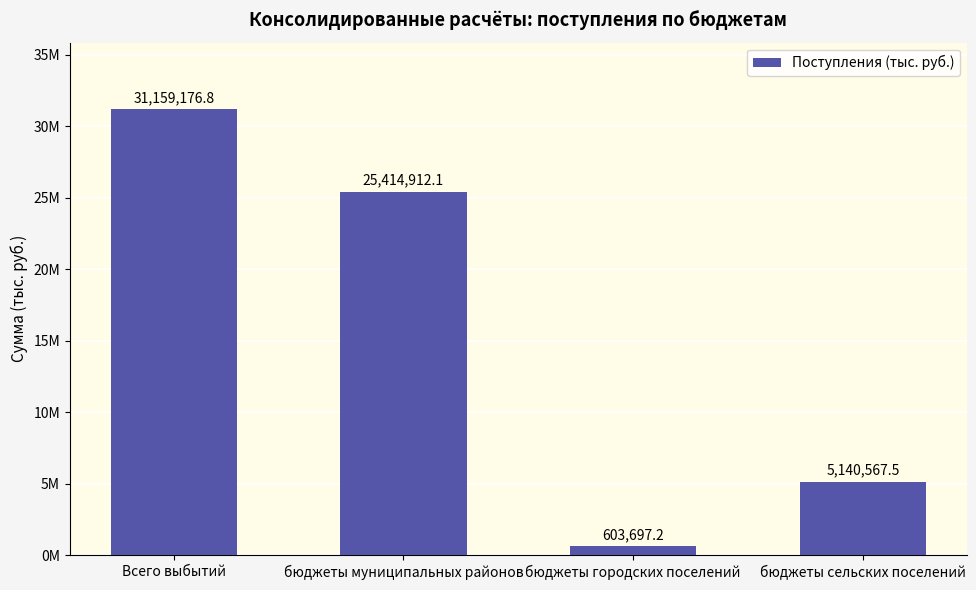

At which label is the value closest to 15881437?

бюджеты муниципальных районов